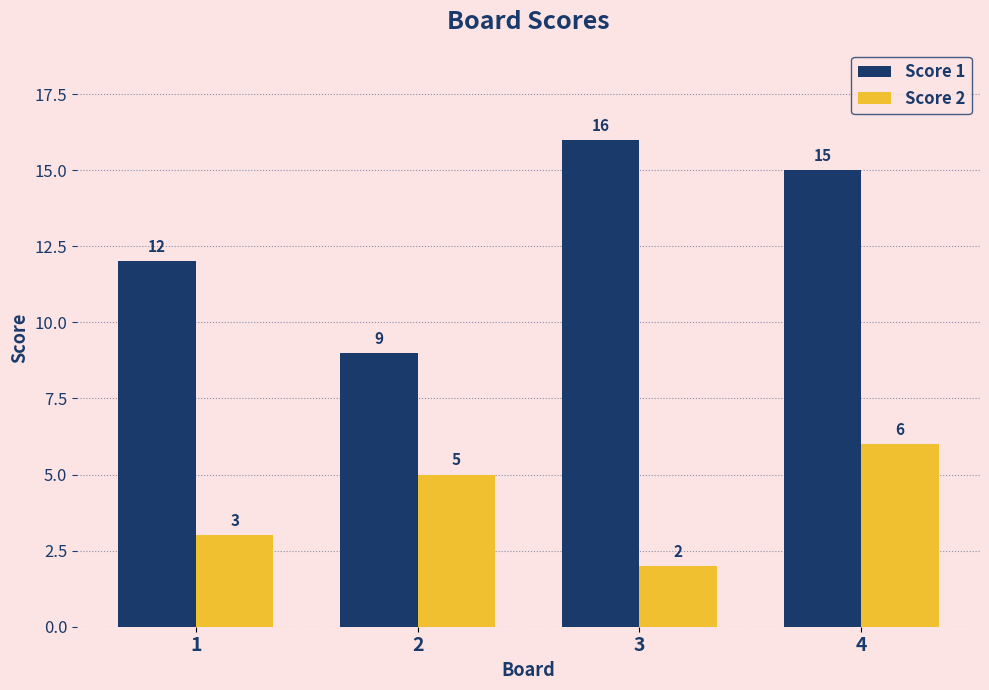

Which series has the widest spread of values?

Score 1